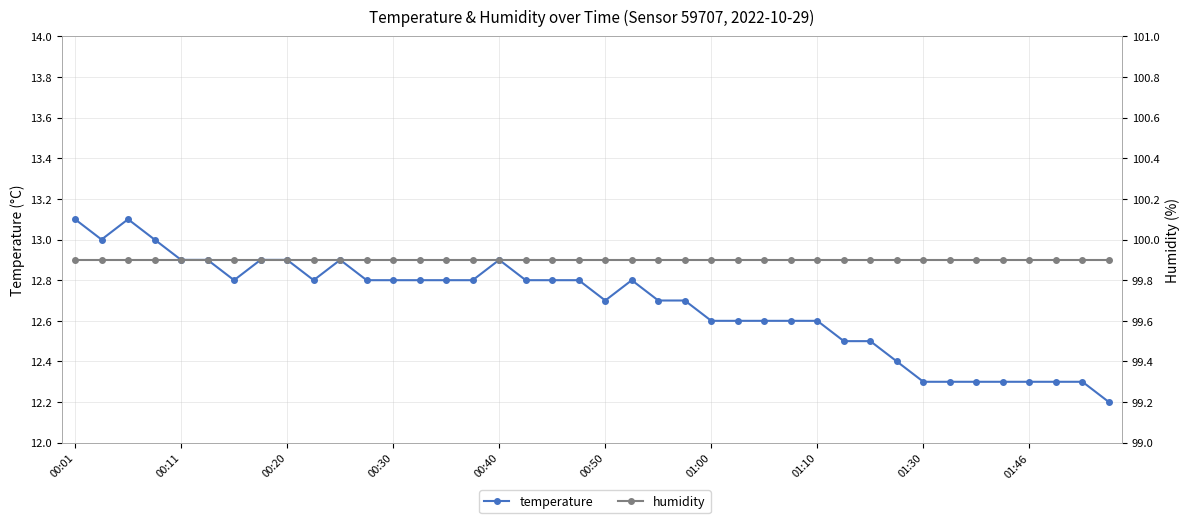

What is the sum of all humidity values?

3996.0